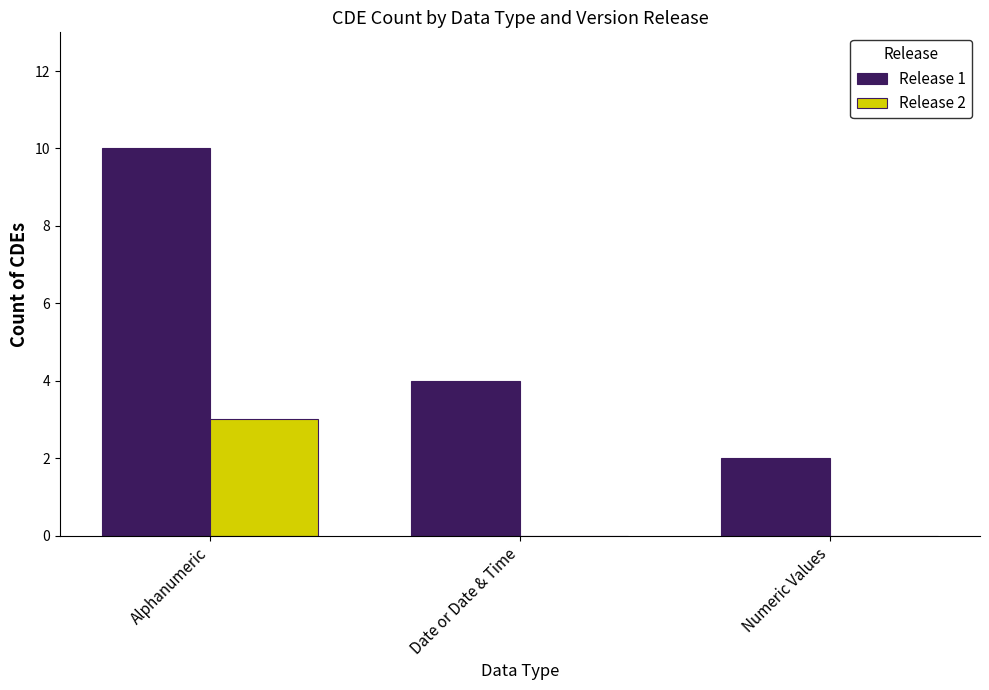

Which series has the largest range (max minus min)?

Release 1